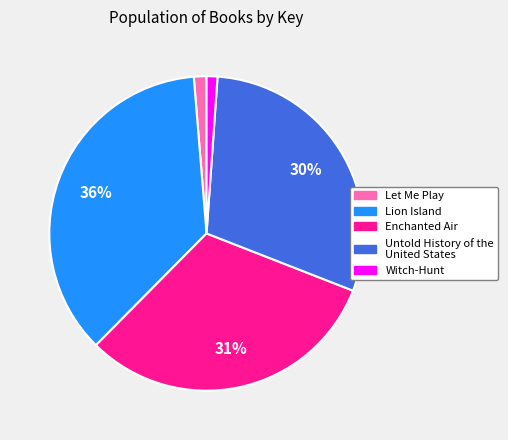

Which slice is the largest?

Lion Island